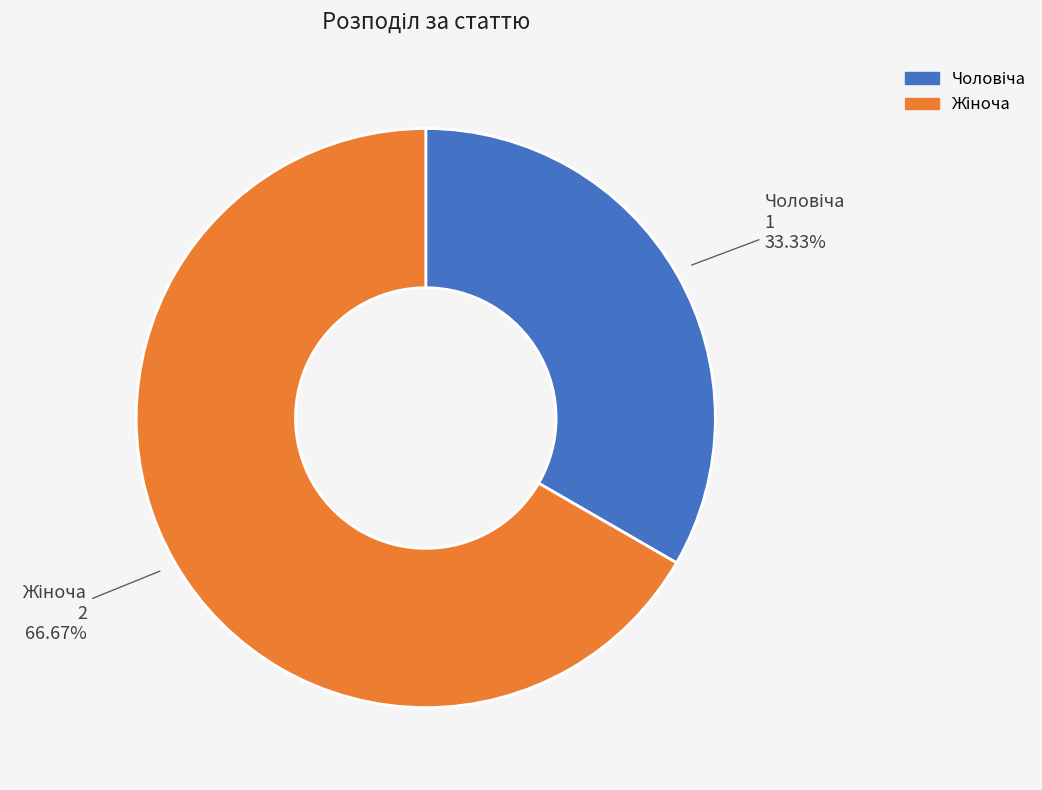

How many segments does this pie chart have?

2